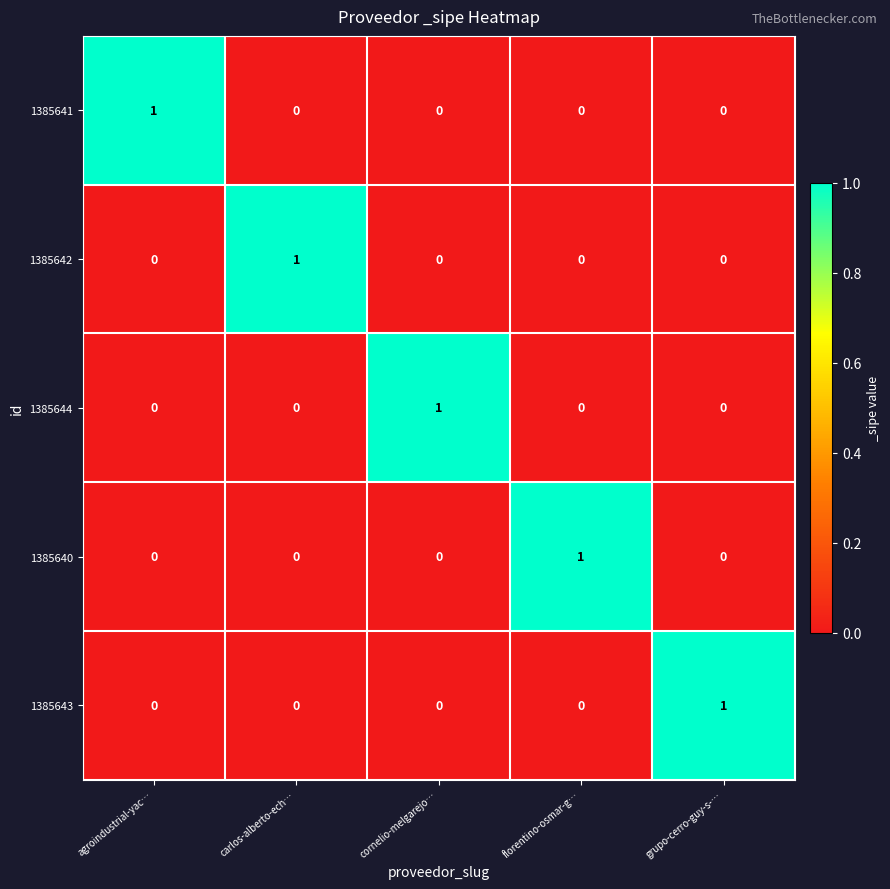

At how many categories does at least one series exceed 0?

5